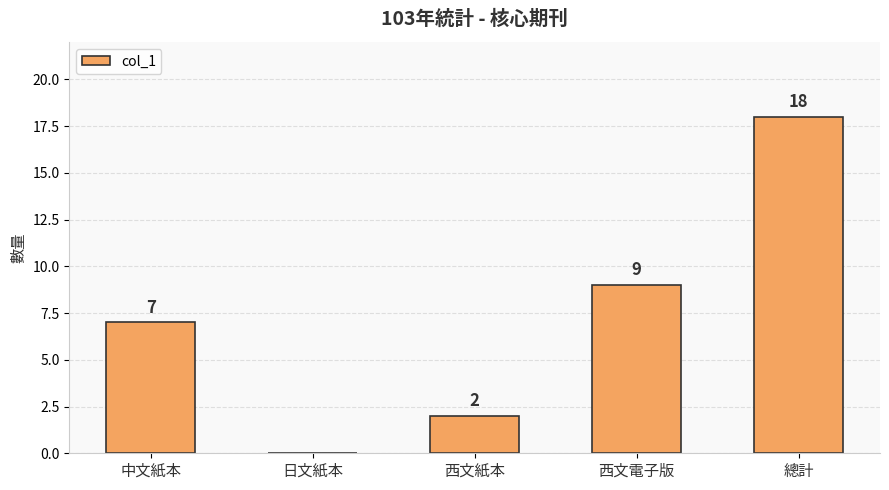

What is the sum of all values?

36